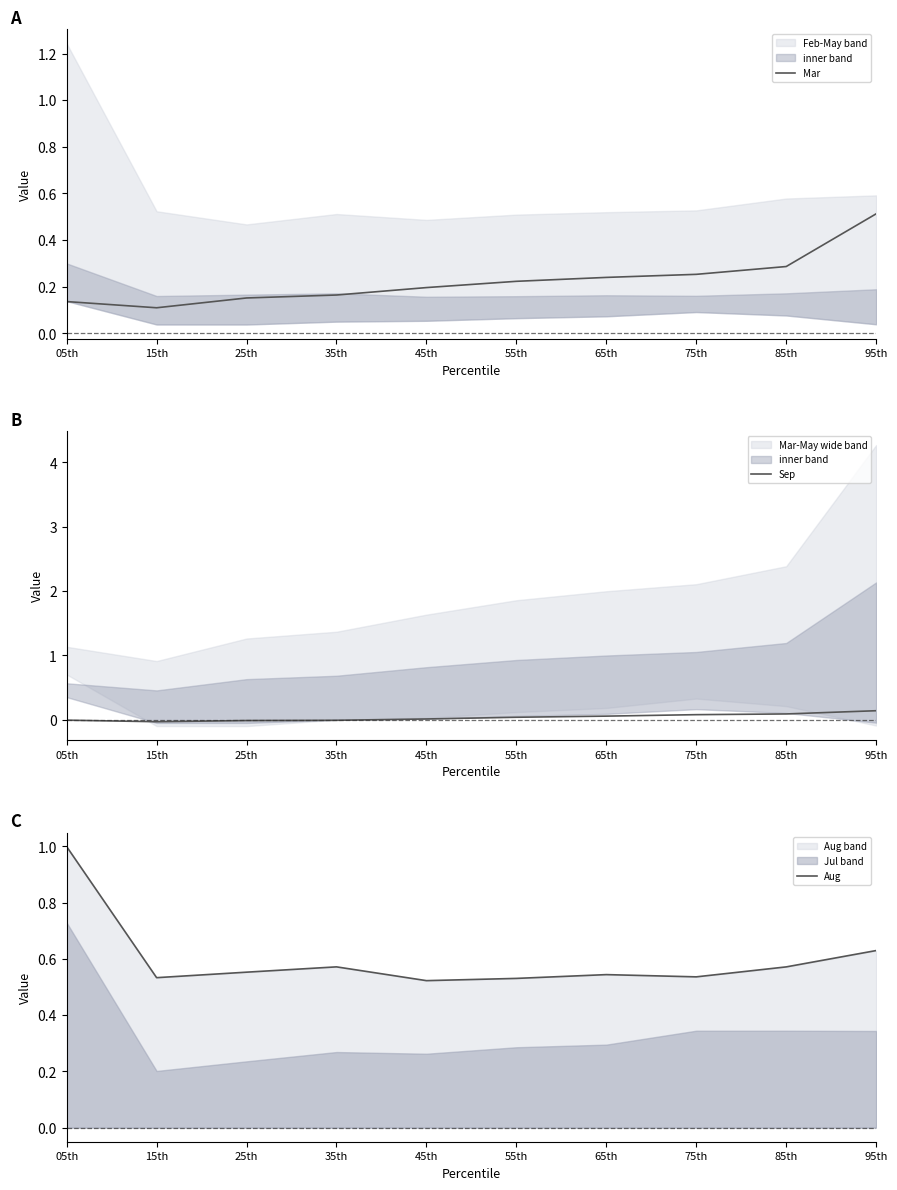

Read the Aug value at 55th.

0.5